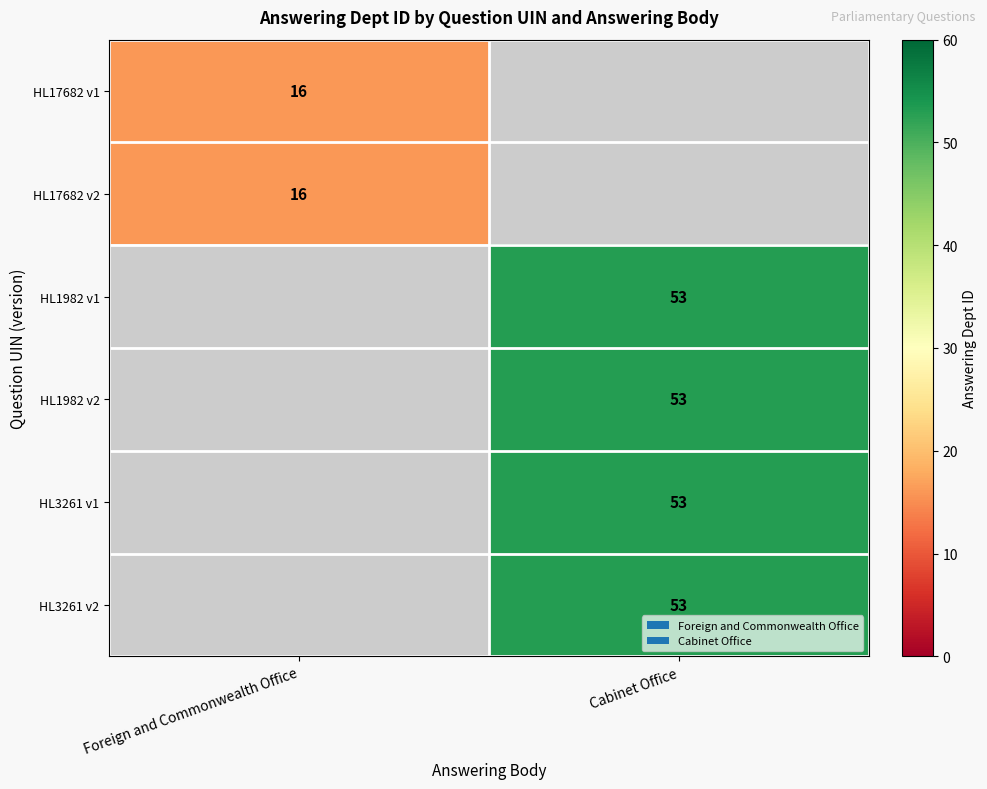

Is the value of HL17682 v1 at Foreign and Commonwealth Office greater than the value of HL3261 v2 at Cabinet Office?

No